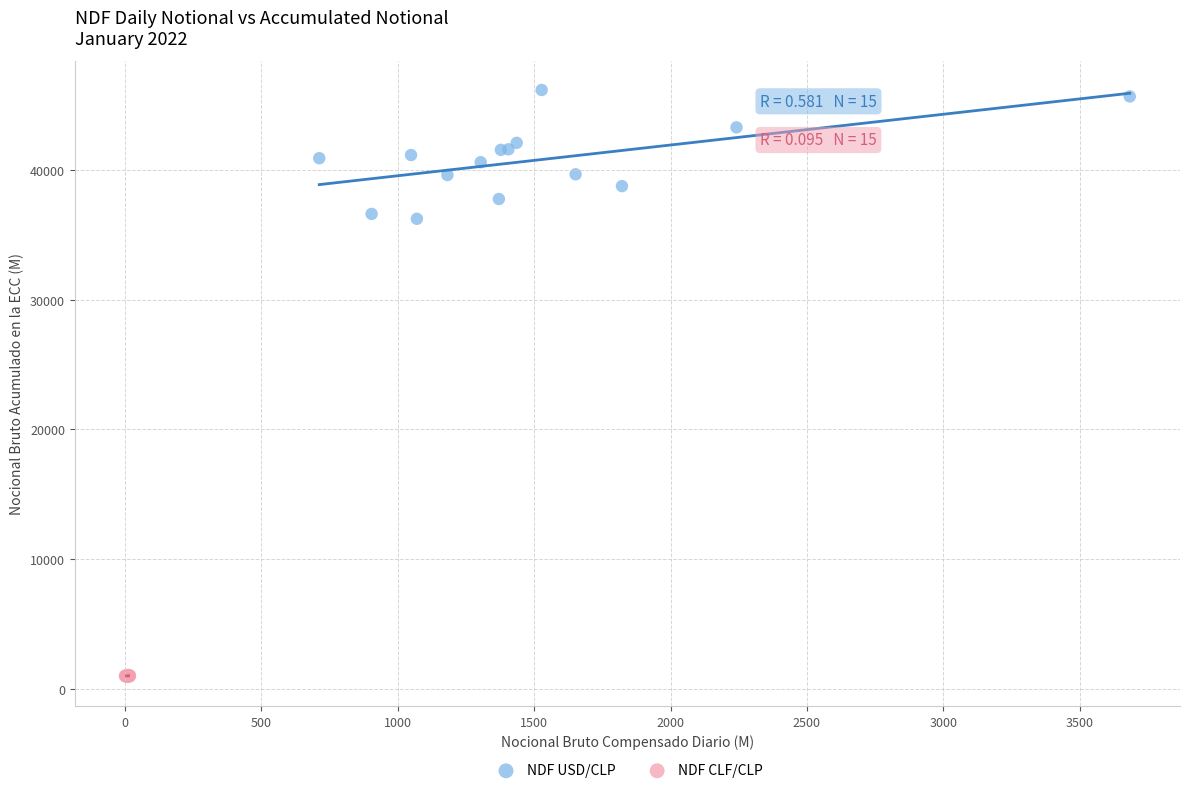

Which series reaches the minimum Y coordinate?

NDF CLF/CLP